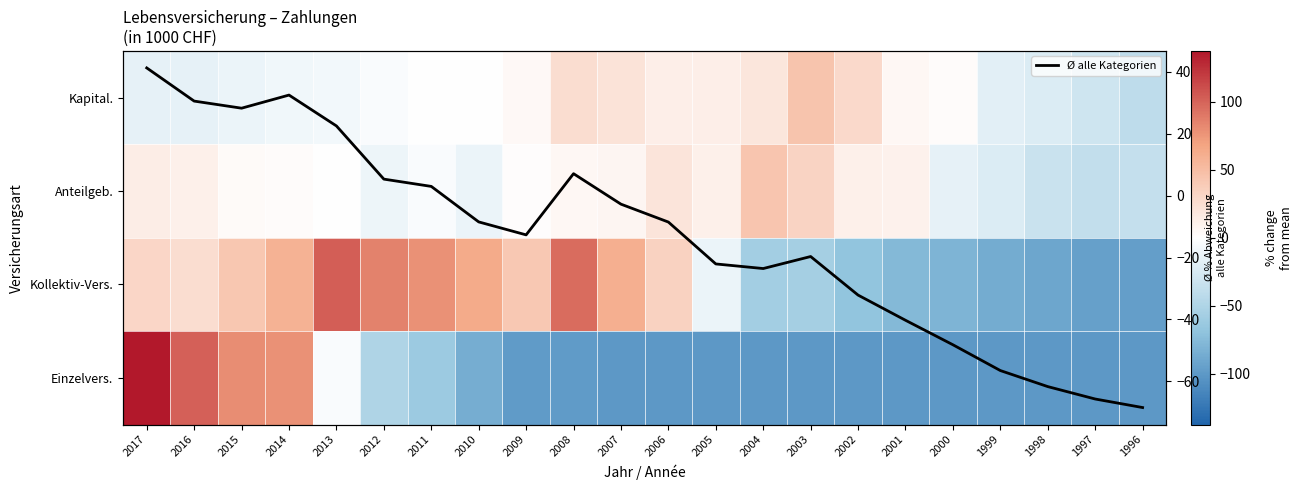

Rank the categories by Einzelvers. value from lowest to highest.

2007, 2006, 2005, 2004, 2003, 2002, 2001, 2000, 1999, 1998, 1997, 1996, 2008, 2009, 2010, 2011, 2012, 2013, 2014, 2015, 2016, 2017